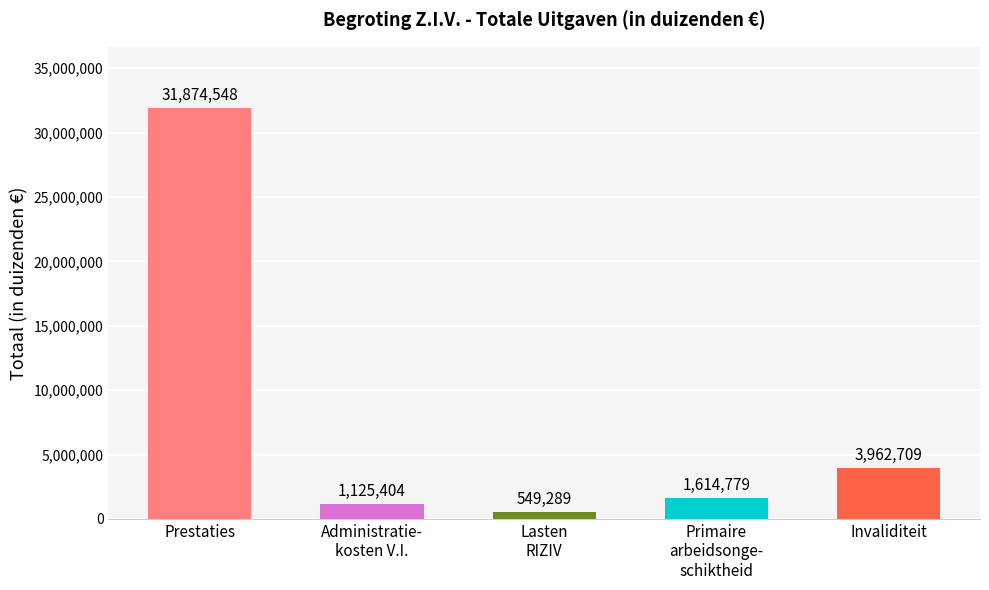

What is the value of the 5th bar from the left?

3962709